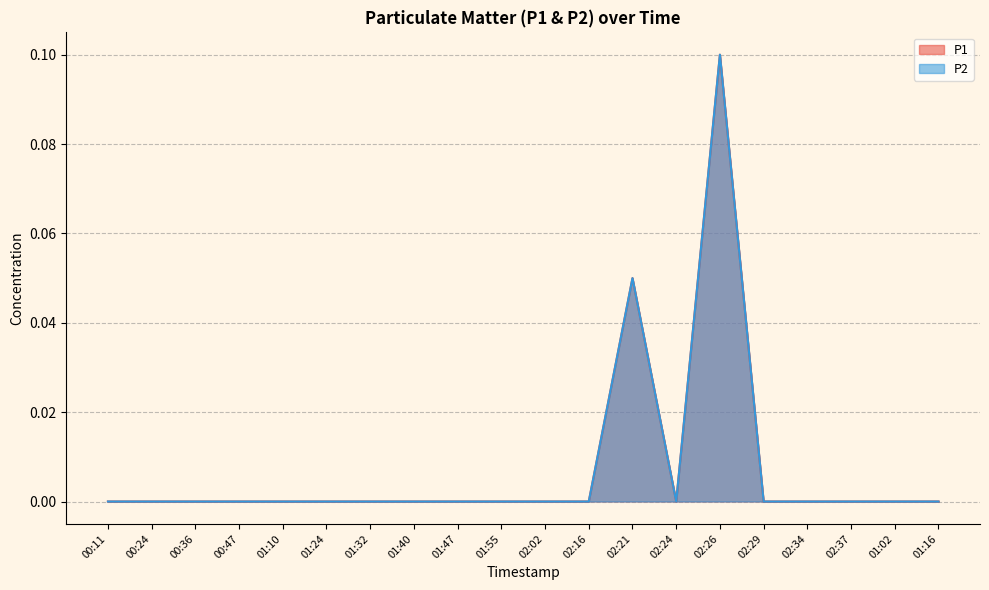

Which series has the widest spread of values?

P1